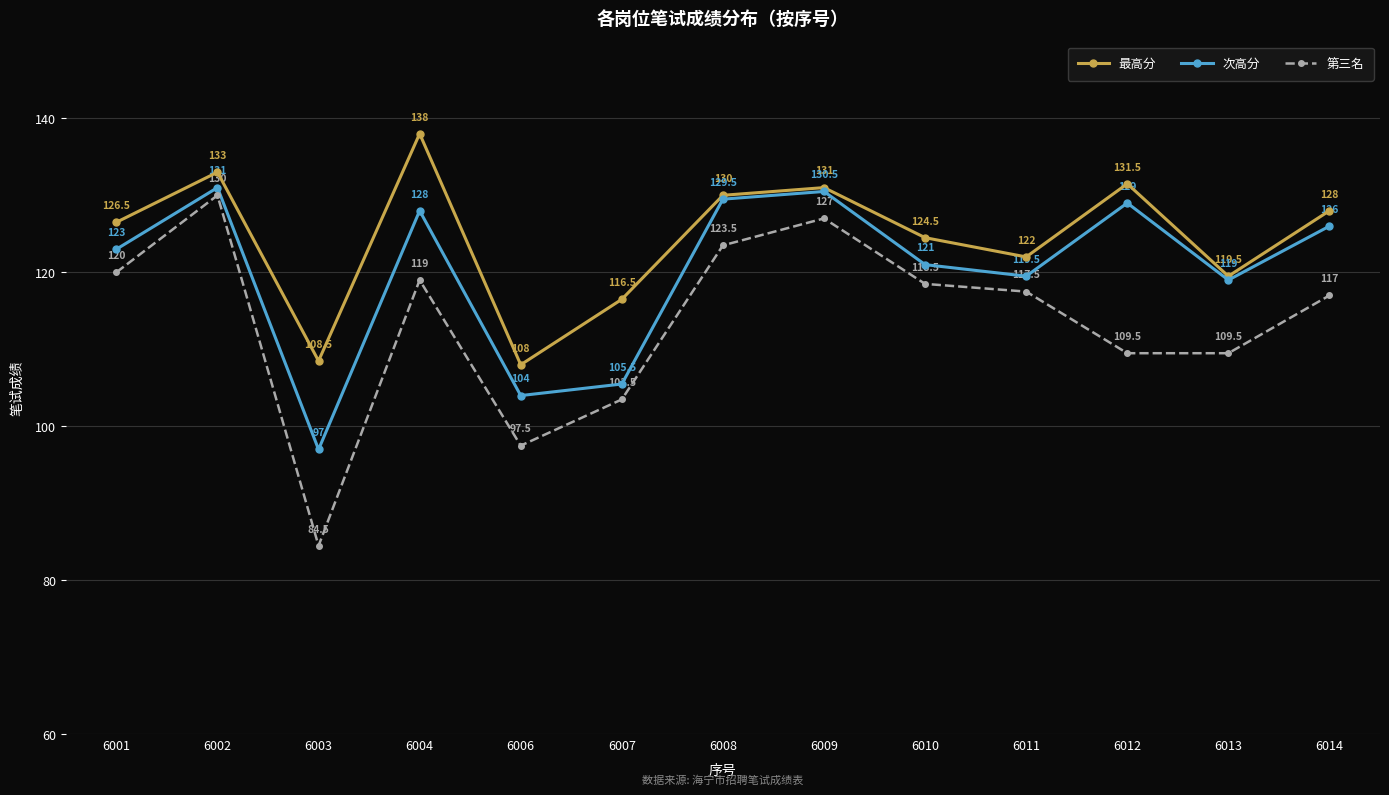

What is the total value across all series at 6013?

348.0